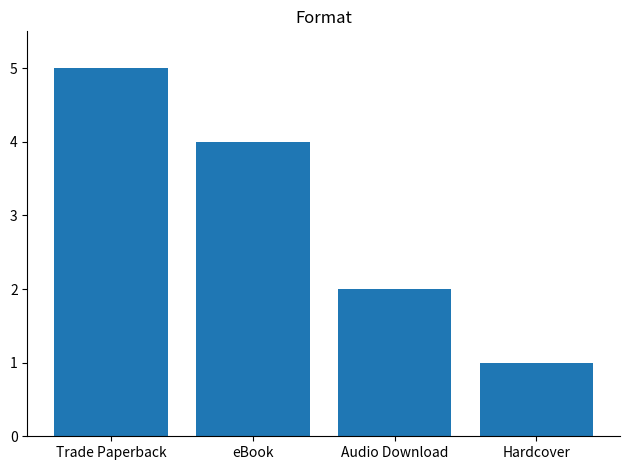

Reading left to right, list all the values displayed in this chart.

5	4	2	1